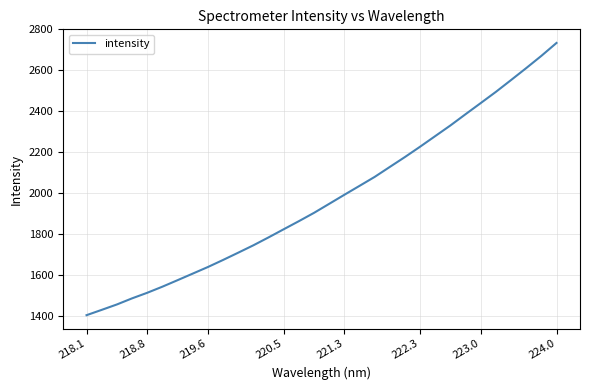

True or false: the data has more than 1 interior local peaks.

False